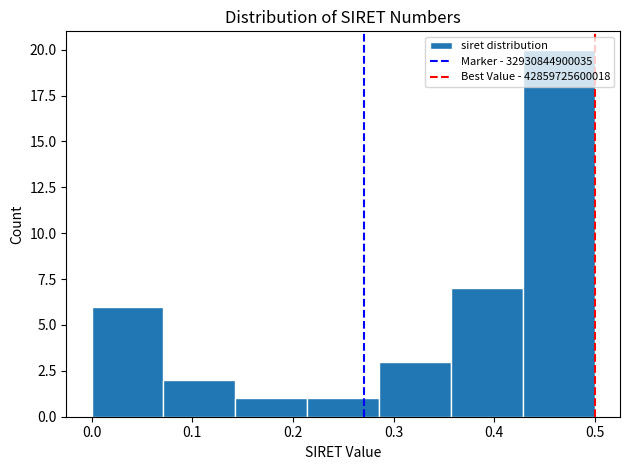

Which range on the x-axis has the tallest bar?

0.43 to 0.50